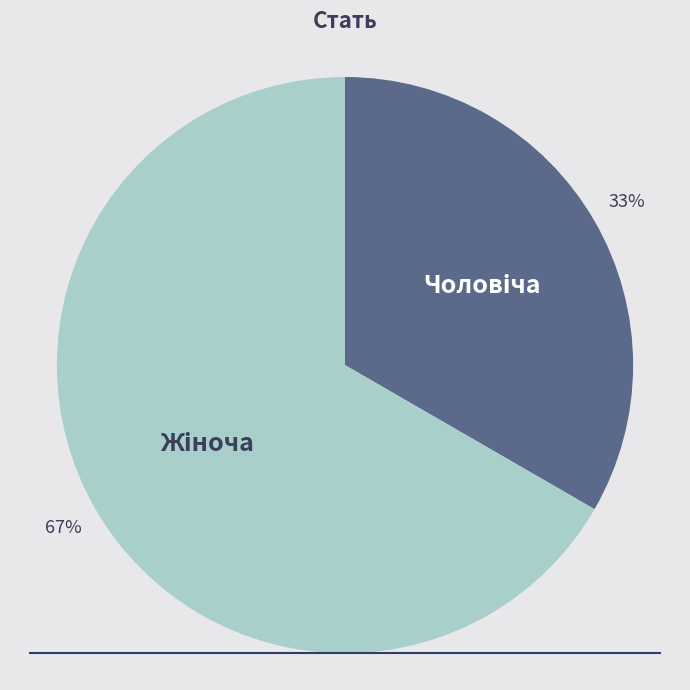

Is there a majority slice in this chart?

Yes